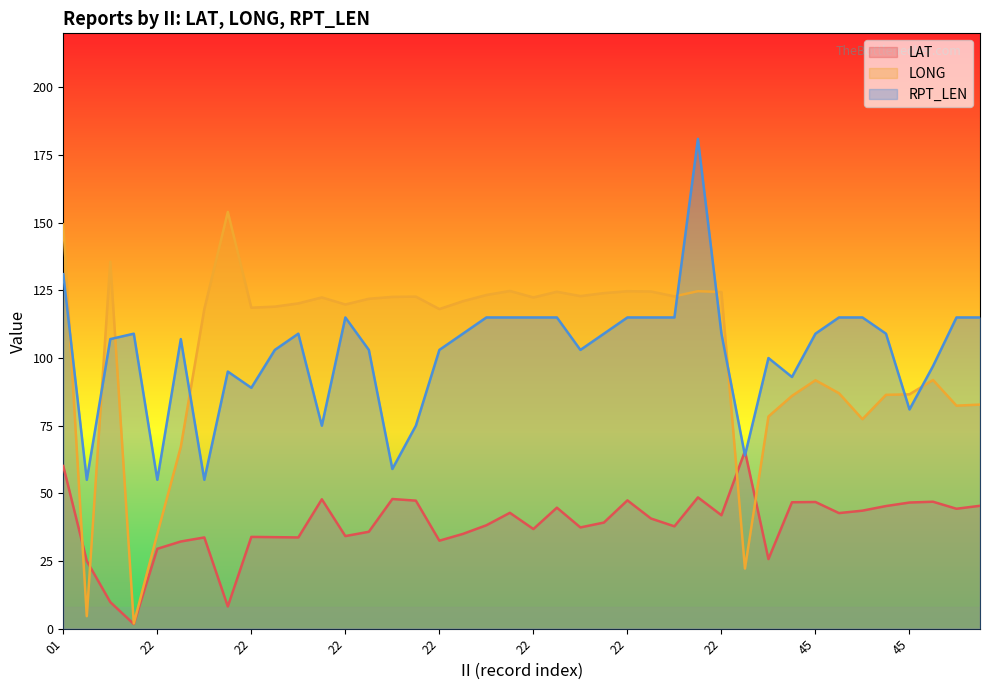

What are all the series names shown in the legend?

LAT, LONG, RPT_LEN